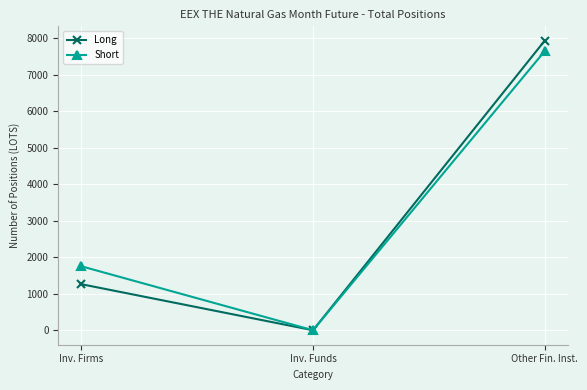

List the labels in order of Long value, largest first.

Other Fin. Inst., Inv. Firms, Inv. Funds